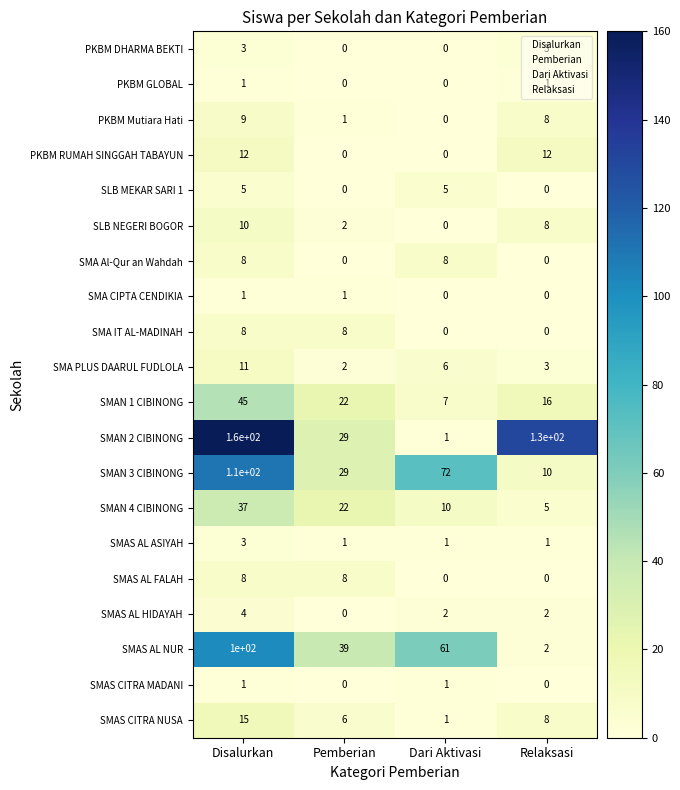

What is the maximum value for SMAS AL ASIYAH?

3